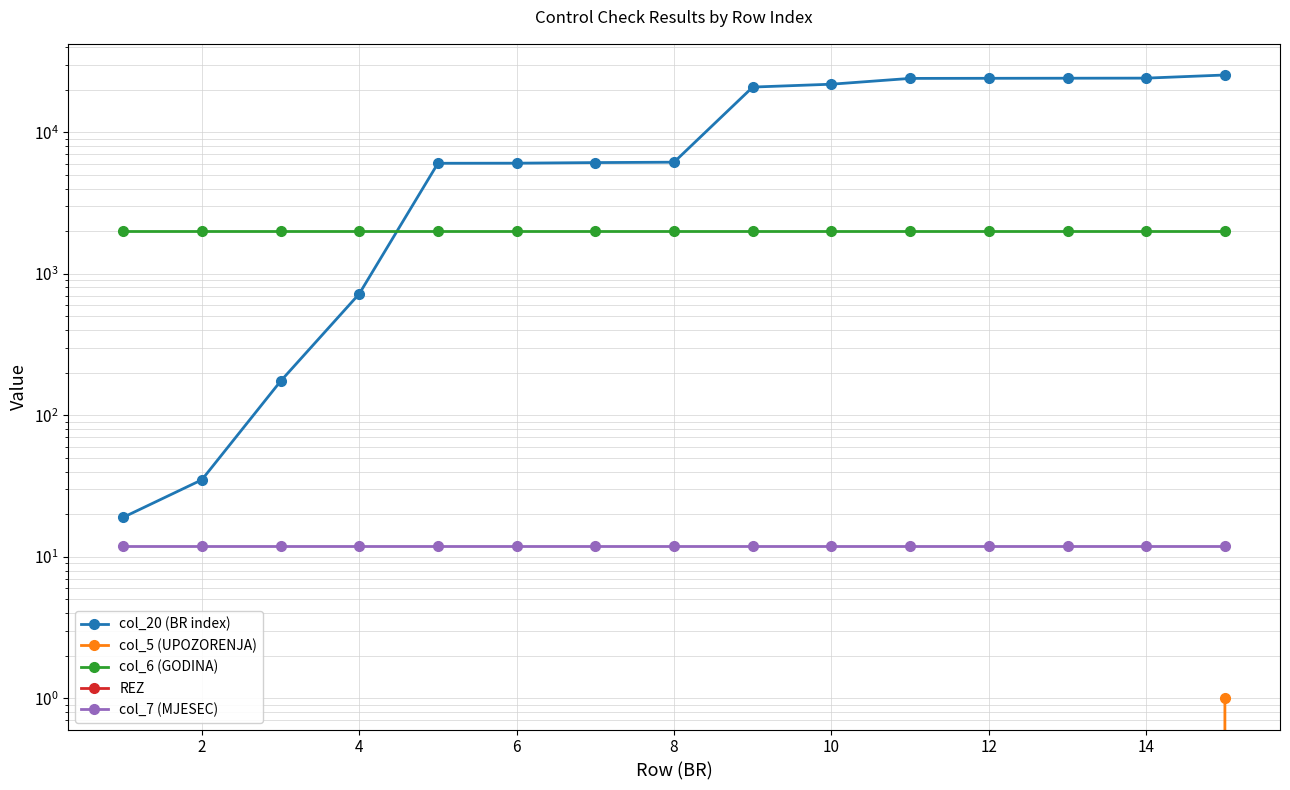

Does the chart have visible grid lines?

Yes